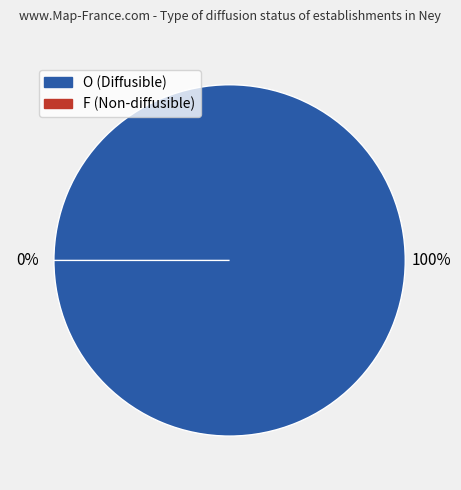

Which slice is the largest?

O